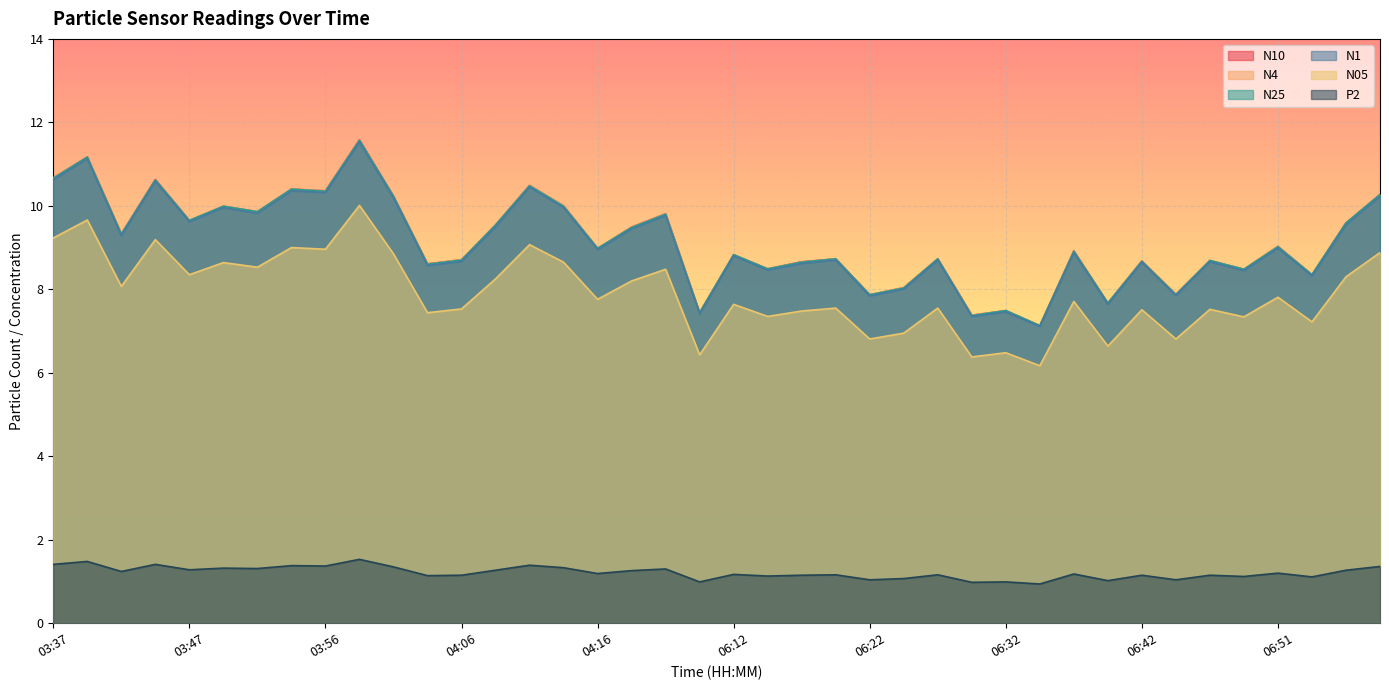

Which has a higher value, 06:12 or 06:44?

06:12